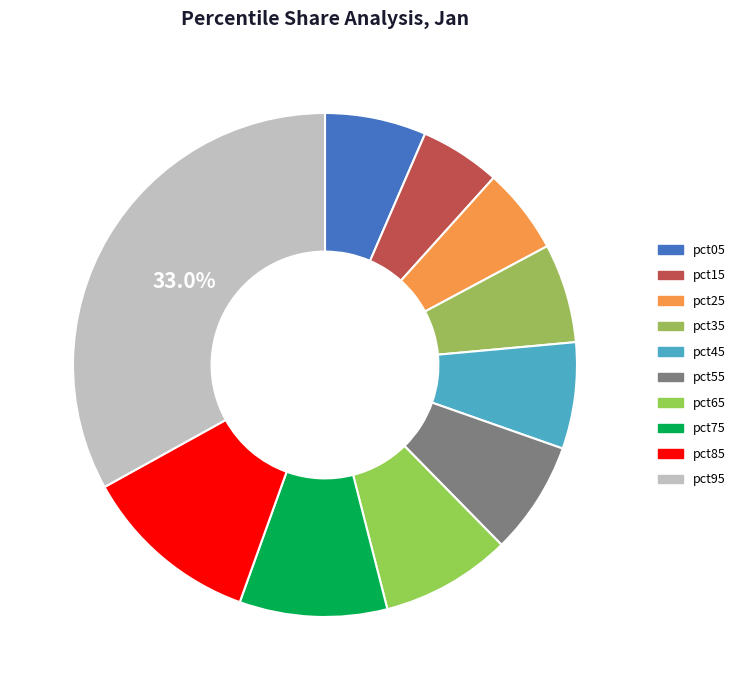

What is the total percentage of pct25 and pct05?

12.0%